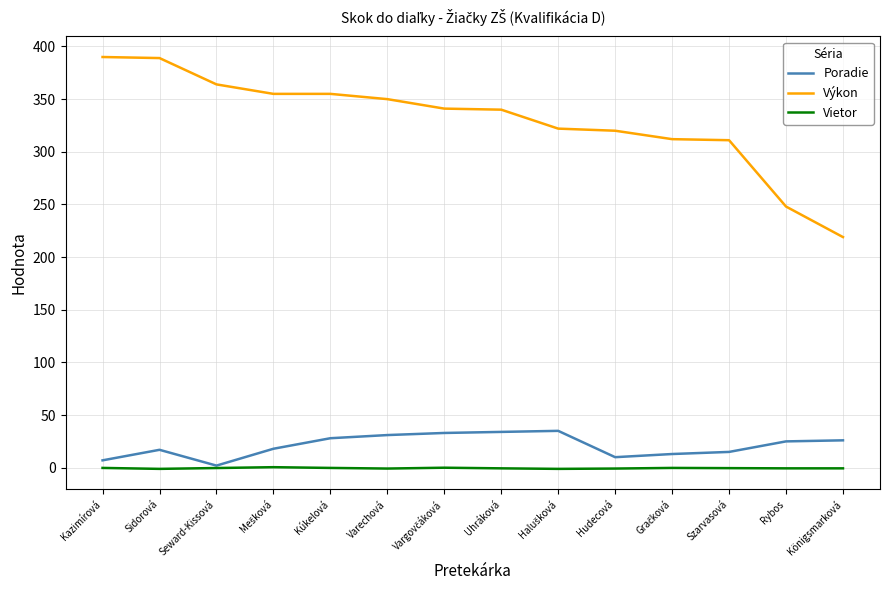

What is the difference between the maximum and second lowest values in the Poradie series?

28.0